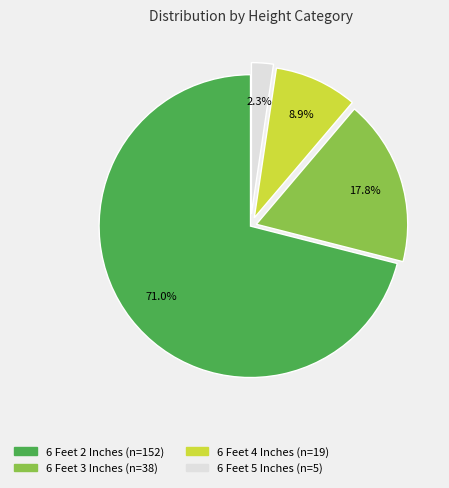

To the nearest percent, what percentage of the pie is 6 Feet 2 Inches?

71%